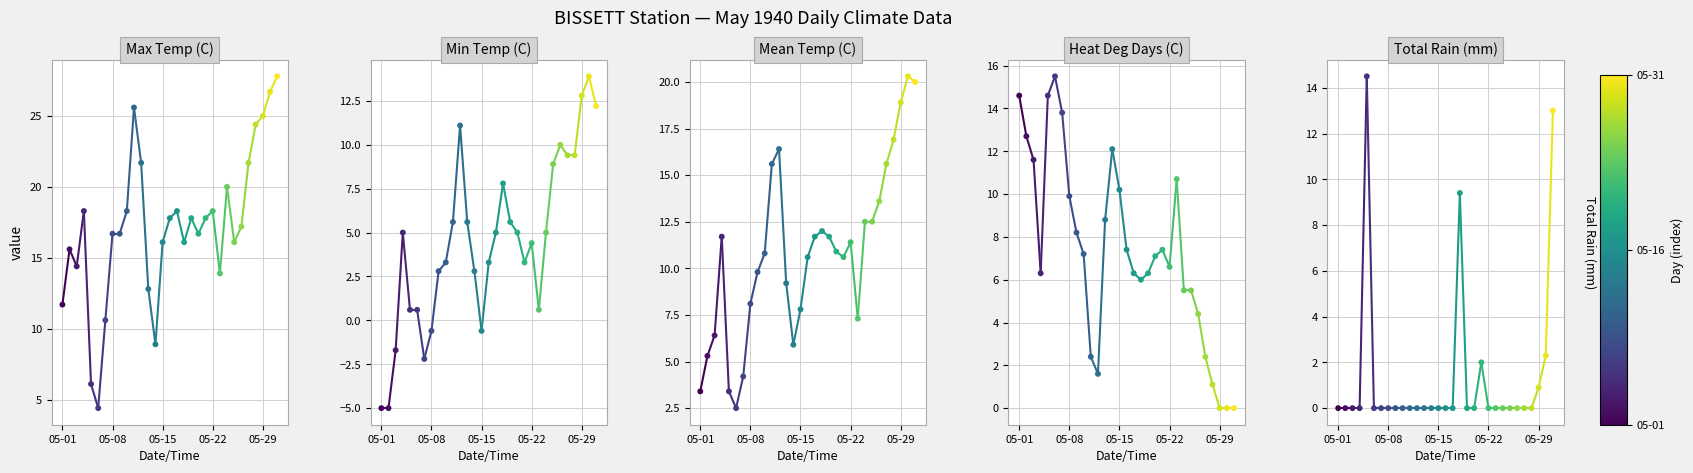

Which series contains the highest Y value?

Max Temp (C)